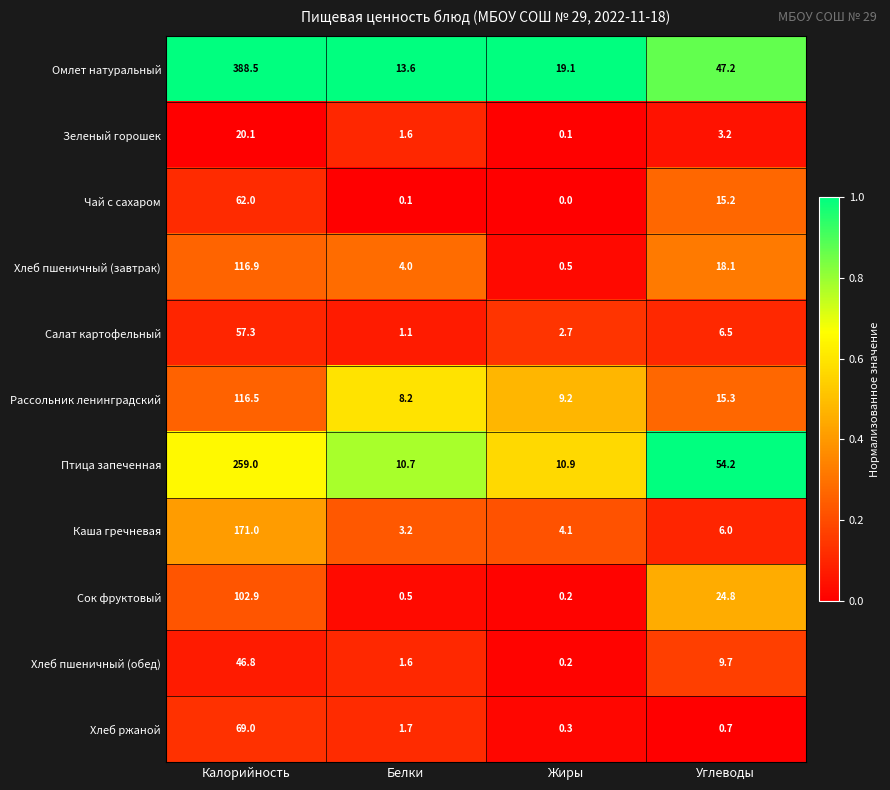

What value does the Сок фруктовый series have at Белки?

0.5